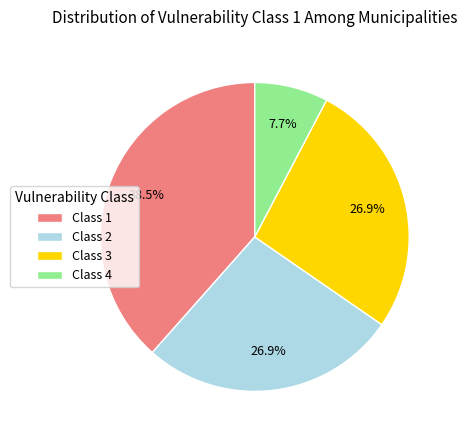

Which category has the smallest portion of the pie?

Class 4